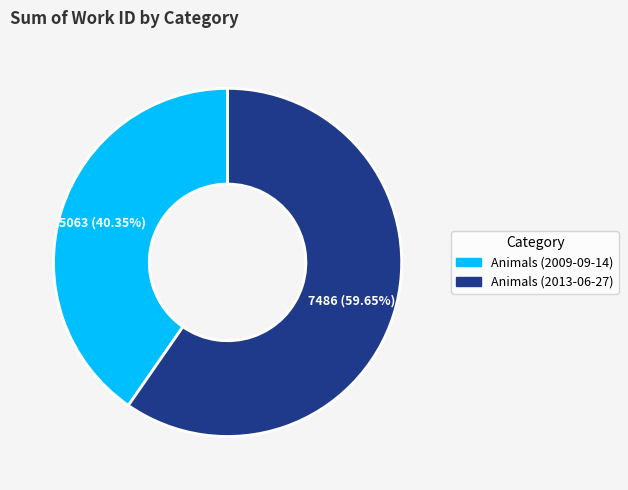

What percentage is the Animals (2009-09-14) slice, to the nearest percent?

40%